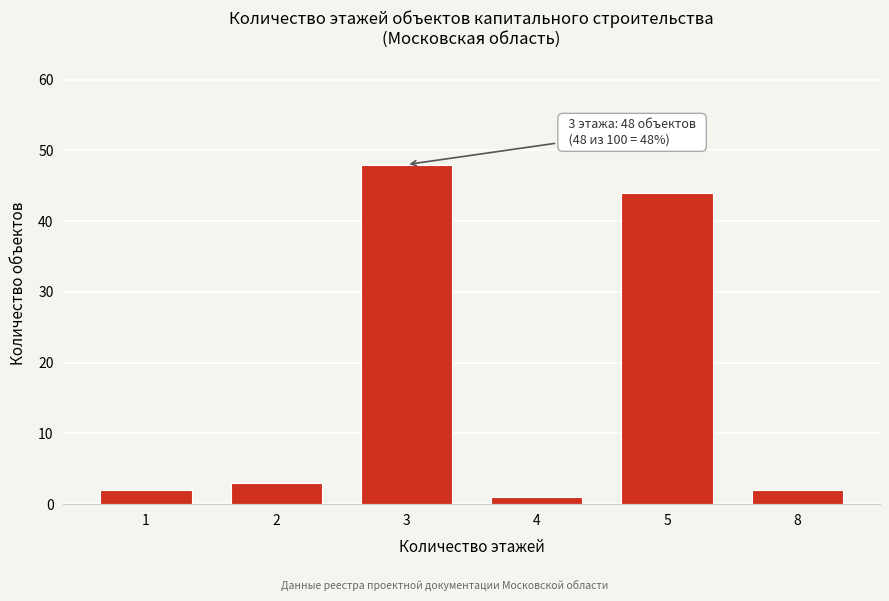

Reading left to right, what are all the values shown in this chart?

1=2	2=3	3=48	4=1	5=44	8=2